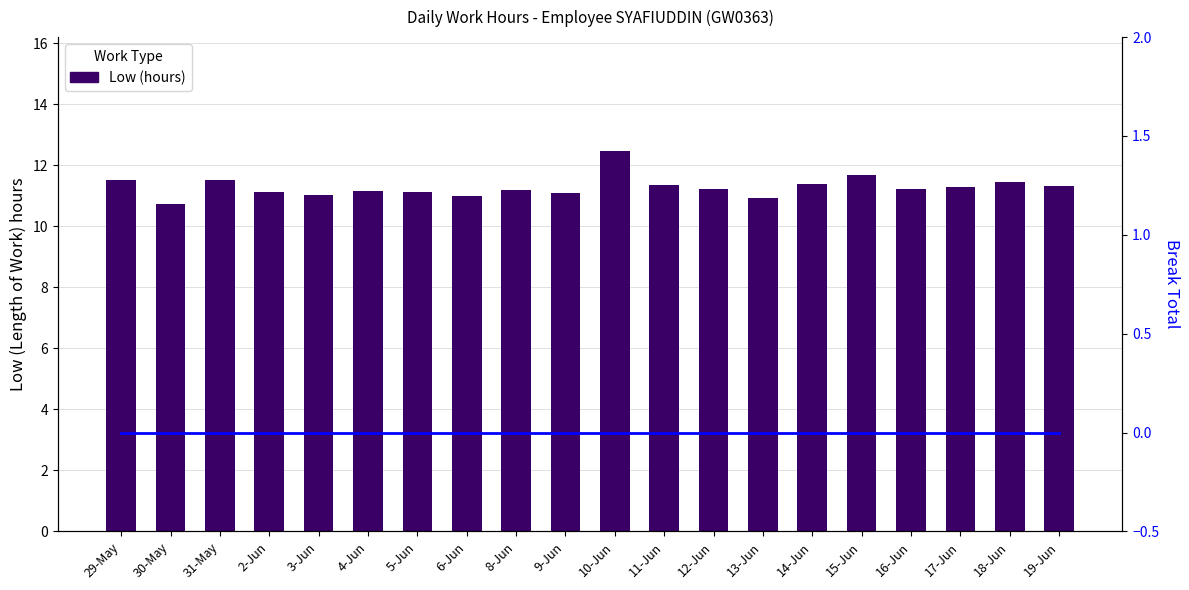

Which category has the highest value across all series?

10-Jun